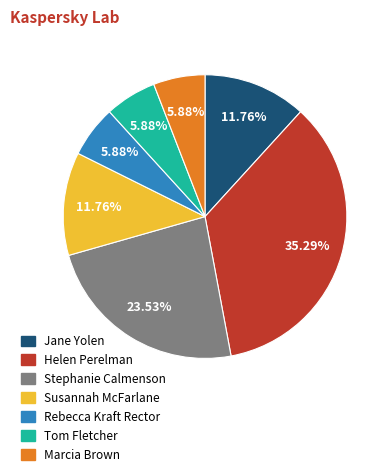

What is the largest slice in the pie chart?

Helen Perelman